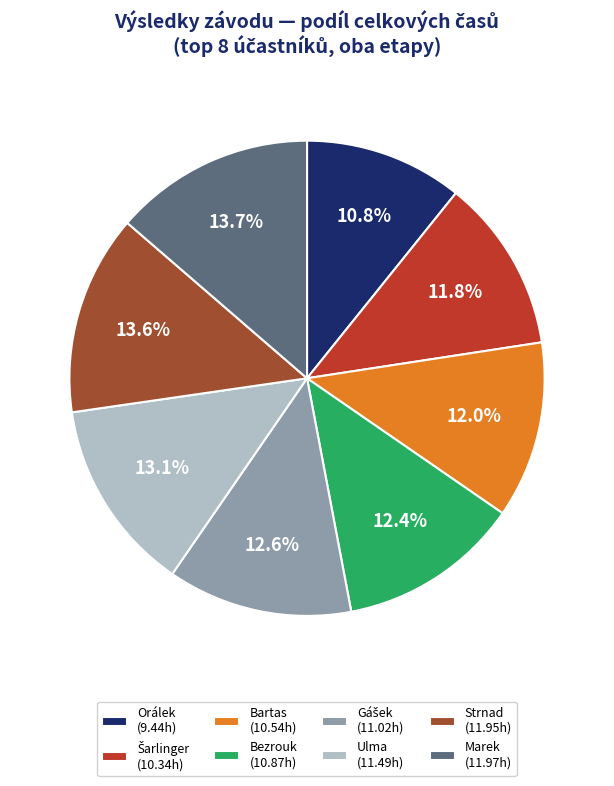

Is there any slice that represents more than half of the pie?

No